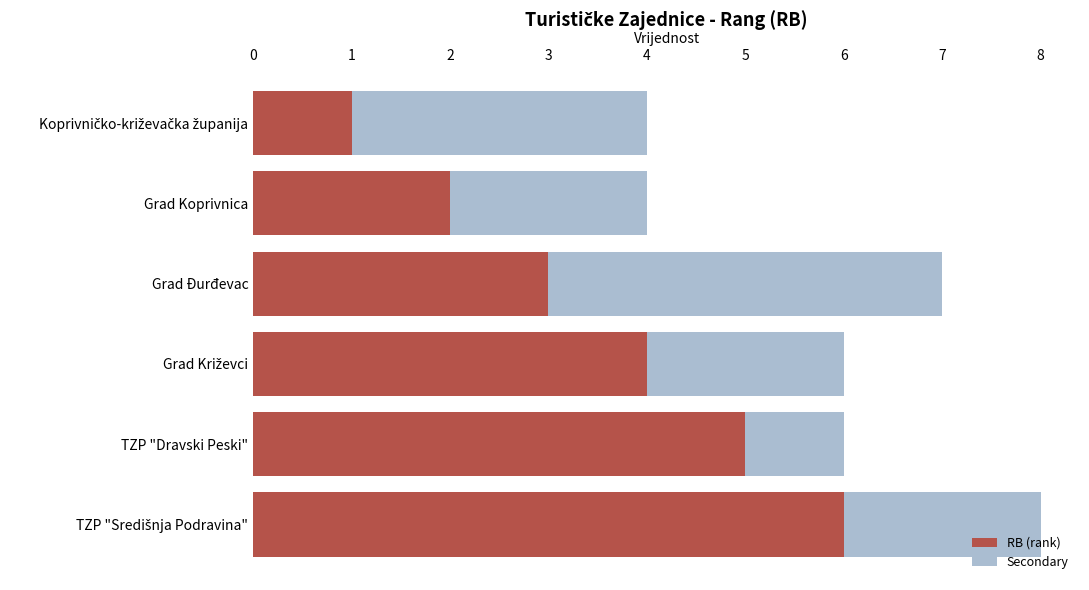

What is the highest value of the RB (rank) series?

6